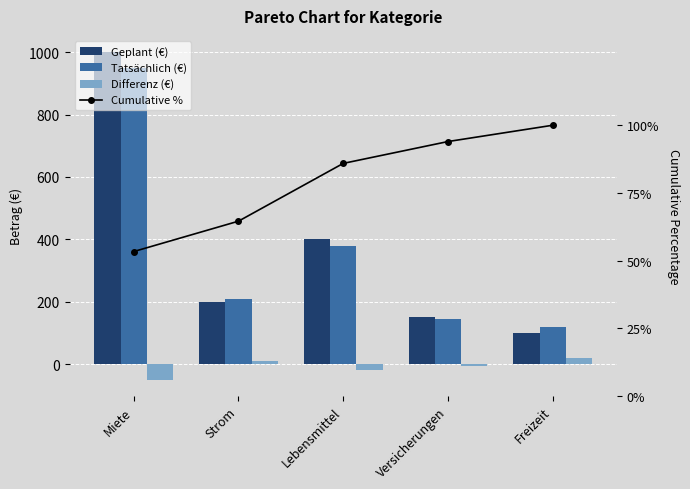

What is the spread (max minus min) of values at Freizeit?

100.0